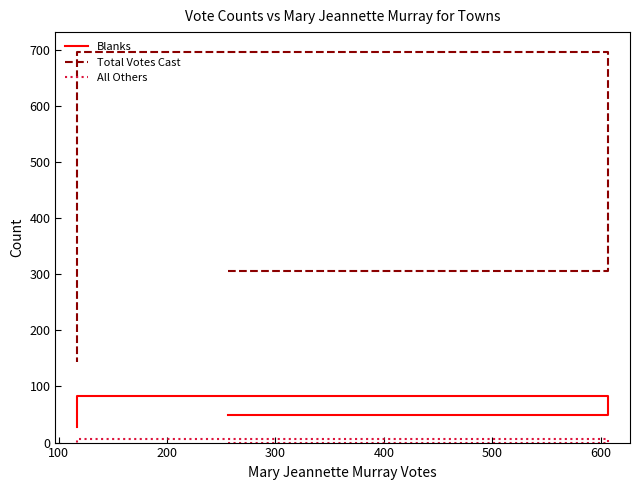

What is the sum of all All Others values?

7